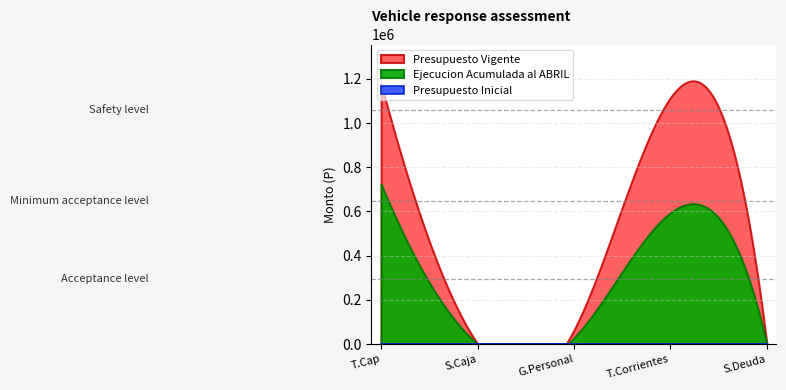

At which label is Presupuesto Inicial closest to 0?

TRANSFERENCIAS PARA GASTOS DE CAPITAL